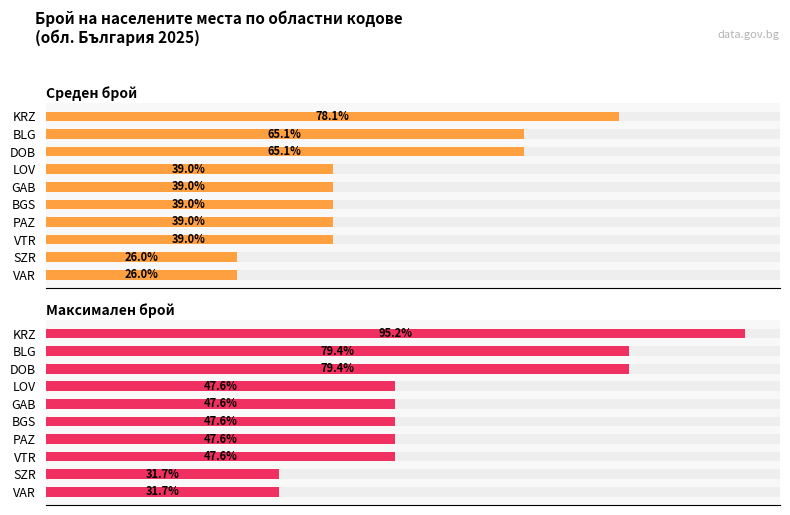

Between BLG and PAZ, which series saw the biggest shift?

Максимален брой